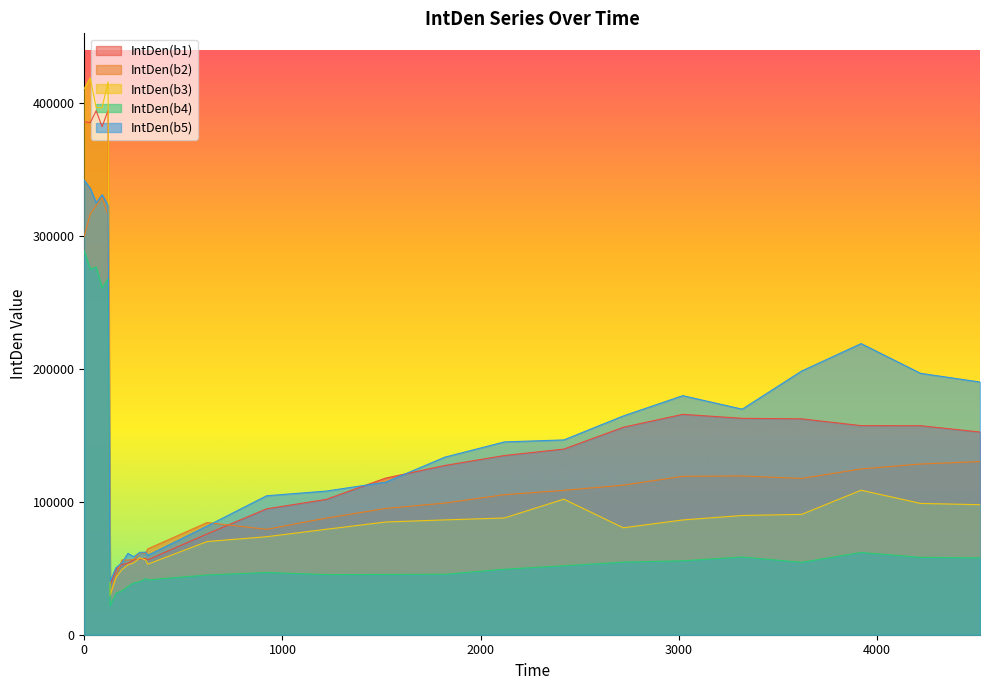

How many lines are shown in the chart?

5